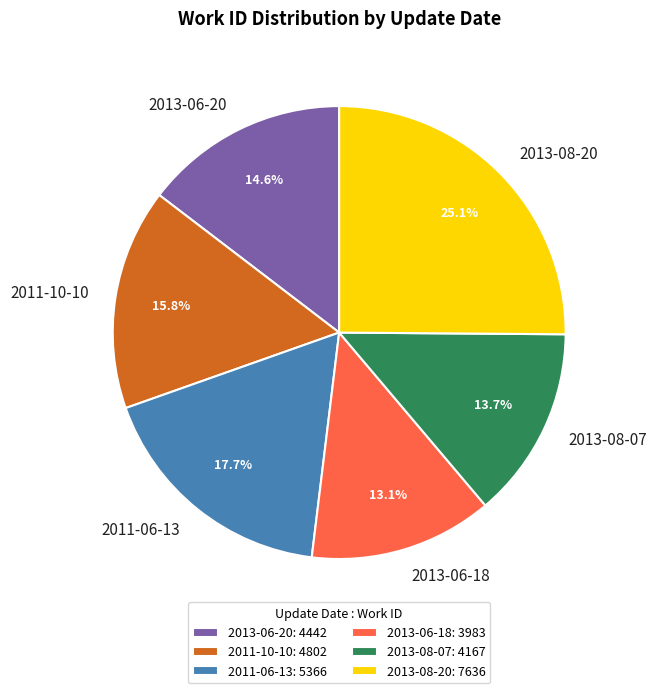

Which slice is the largest?

2013-08-20